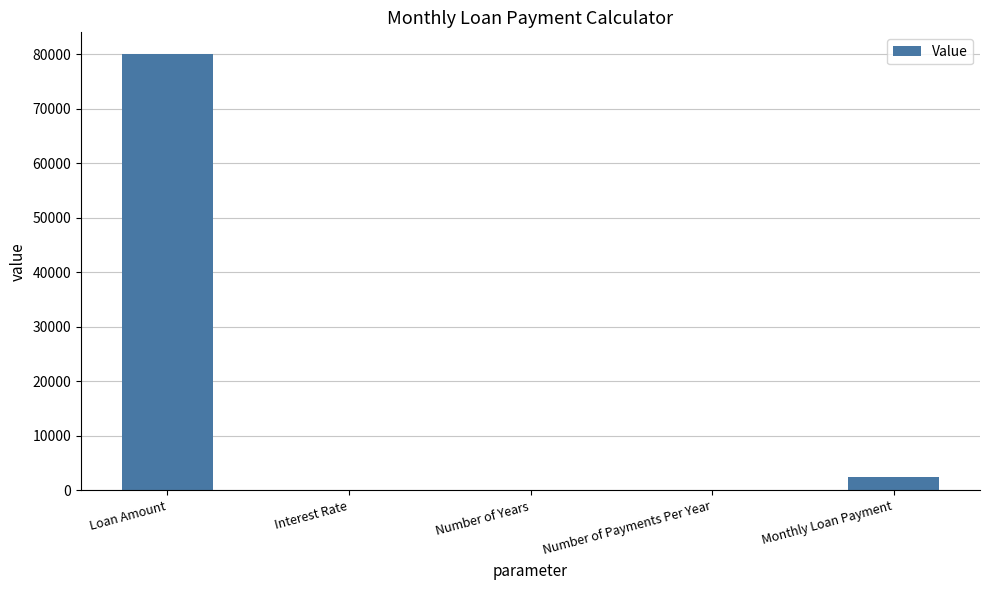

Which label corresponds to the largest value in the chart?

Loan Amount